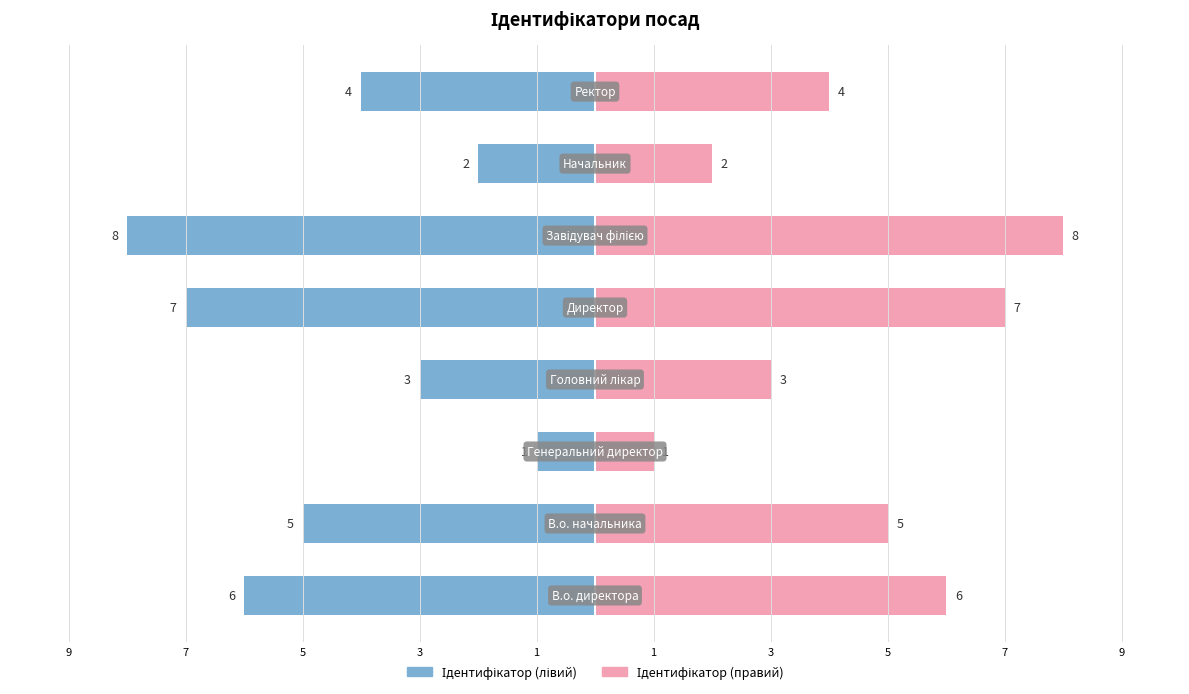

How many values in the Ідентифікатор (лівий) series are below -4?

4